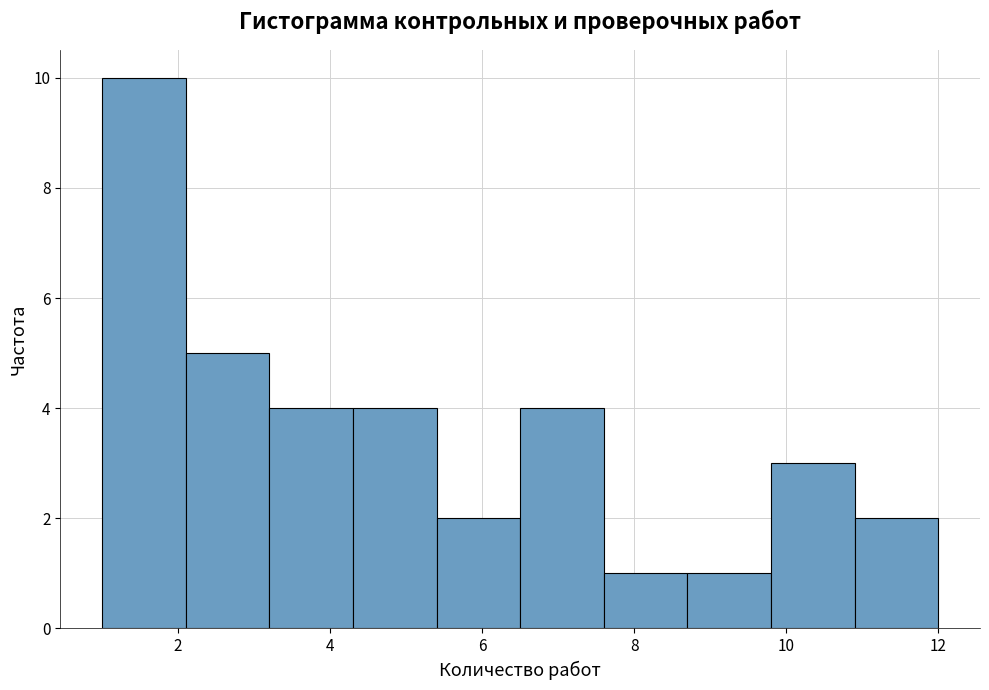

How tall is the bar that spans 10.9 to 12.0 on the x-axis? Neither the bar edges nor the heights are printed on the chart, so give them approximately, as read against the axes.

2